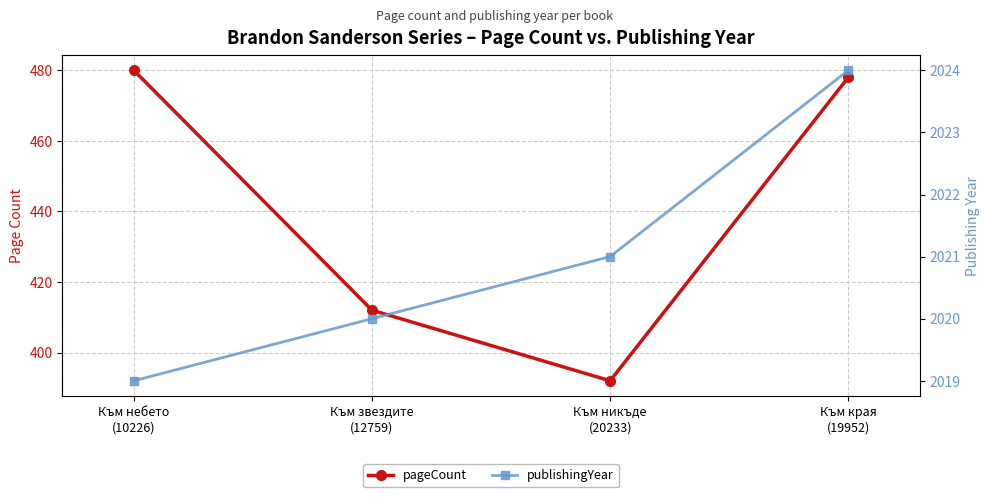

What position from the right is Към небето
(10226)?

4